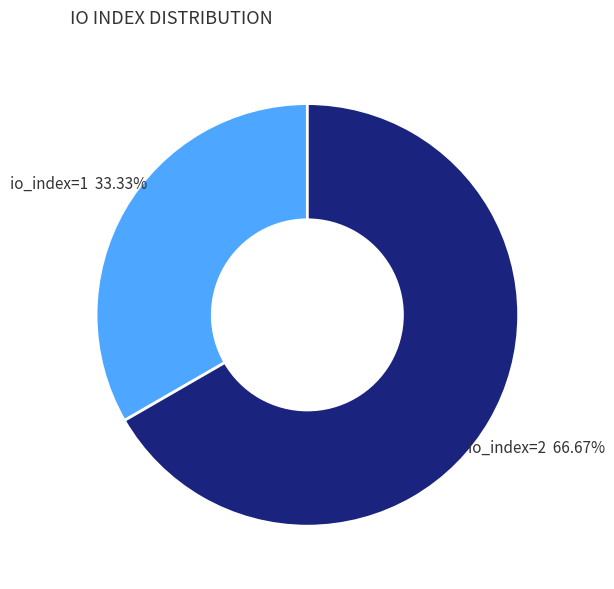

To the nearest percent, what is the average slice percentage?

50%